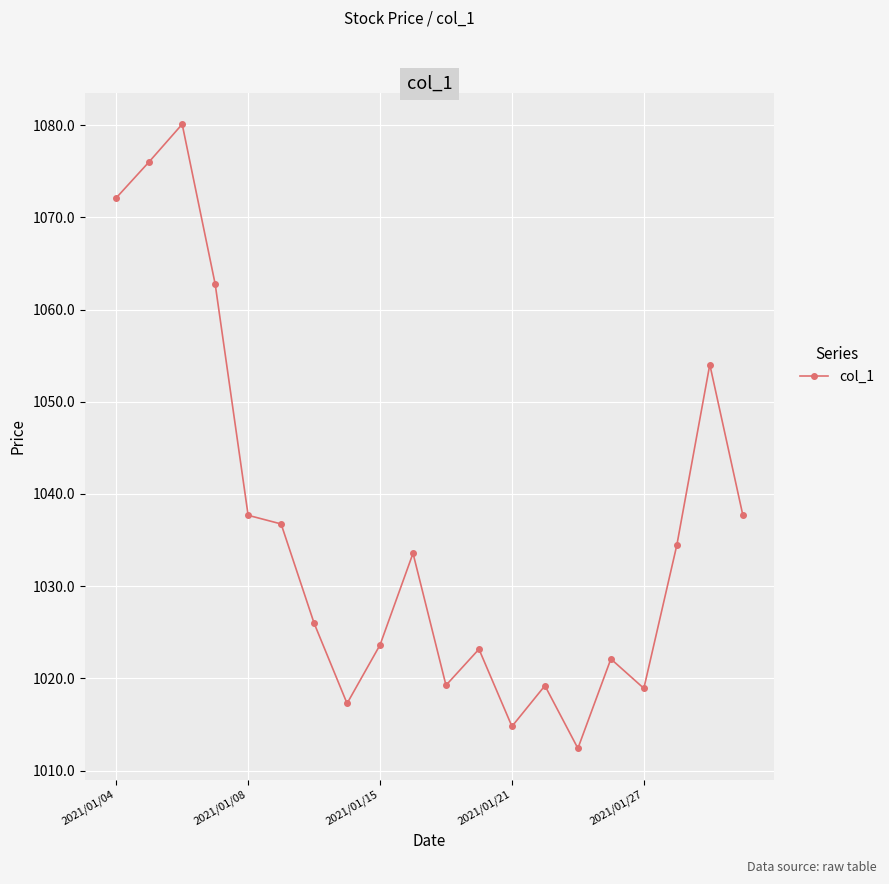

What is the difference between the maximum and minimum values?

67.7